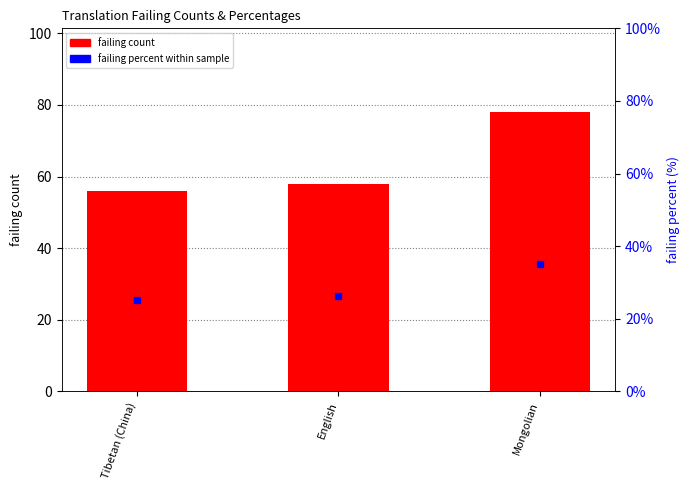

How many values are below 58?

1